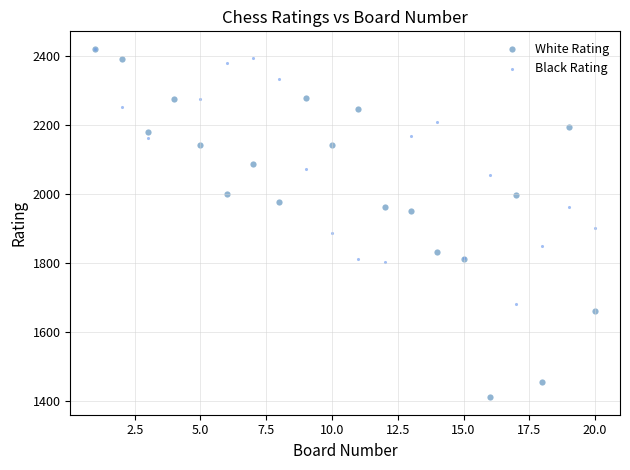

Which series has the largest Y range (max minus min)?

White Rating